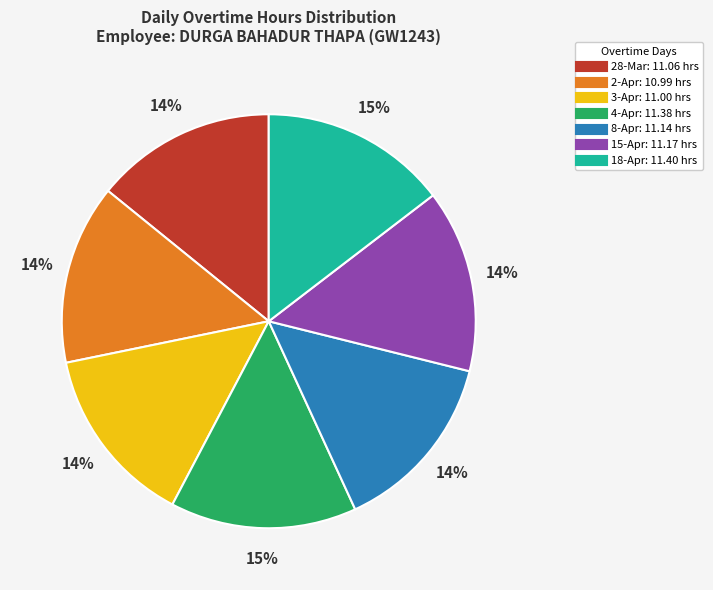

Does any single category account for the majority?

No